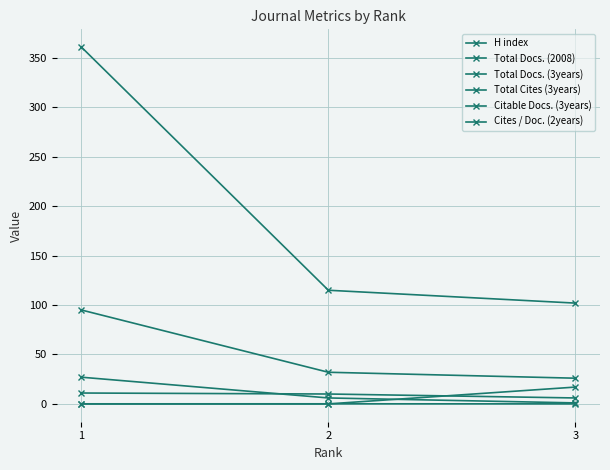

Rank the series by their maximum value, from lowest to highest.

Cites / Doc. (2years), H index, Total Cites (3years), Citable Docs. (3years), Total Docs. (2008), Total Docs. (3years)